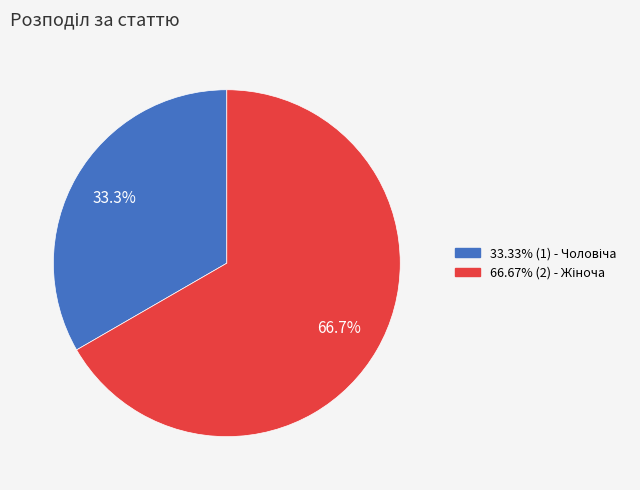

Is there a majority slice in this chart?

Yes